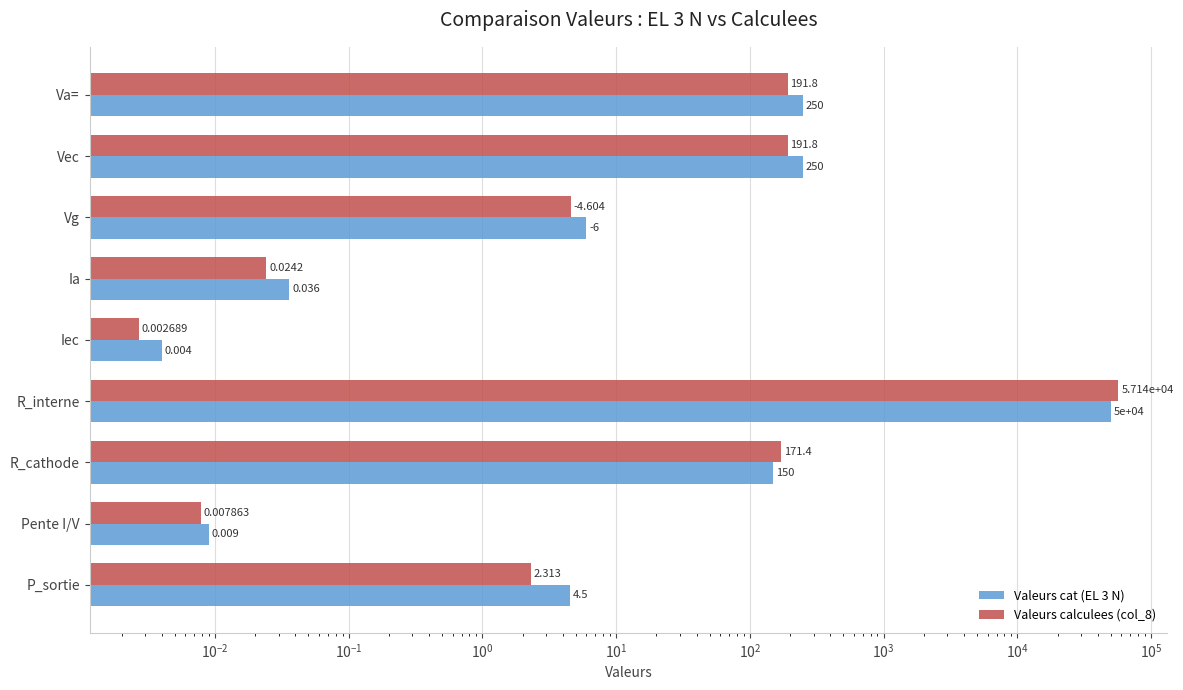

What are all the series names shown in the legend?

Valeurs cat (EL 3 N), Valeurs calculees (col_8)